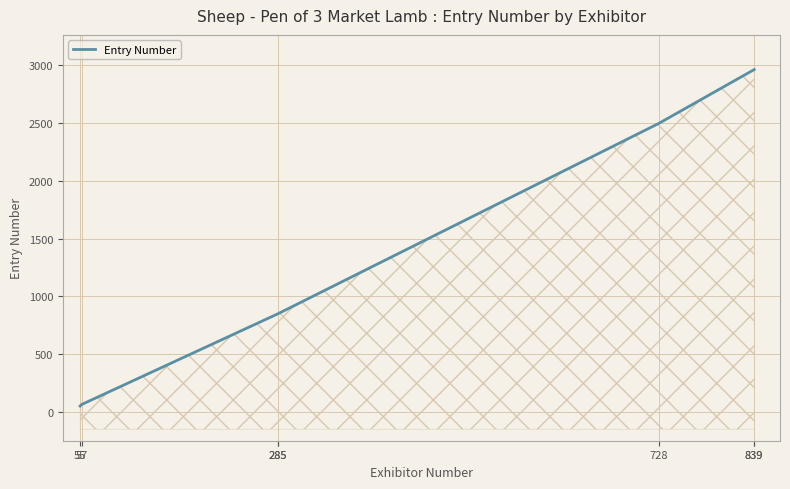

Reading right to left, what are all the values shown in this chart?

2962	2962	2496	849	849	65	51